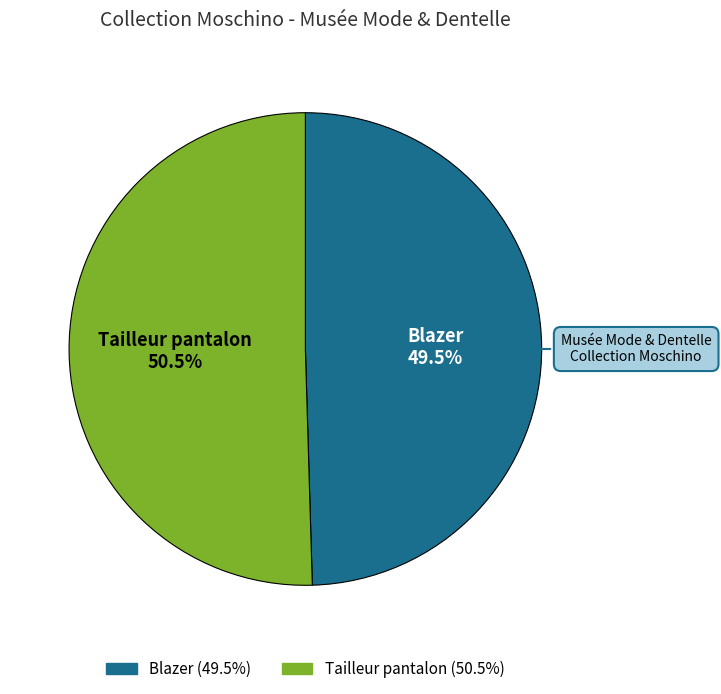

To the nearest percent, what is the difference between the Blazer and Tailleur pantalon slice percentages?

1%